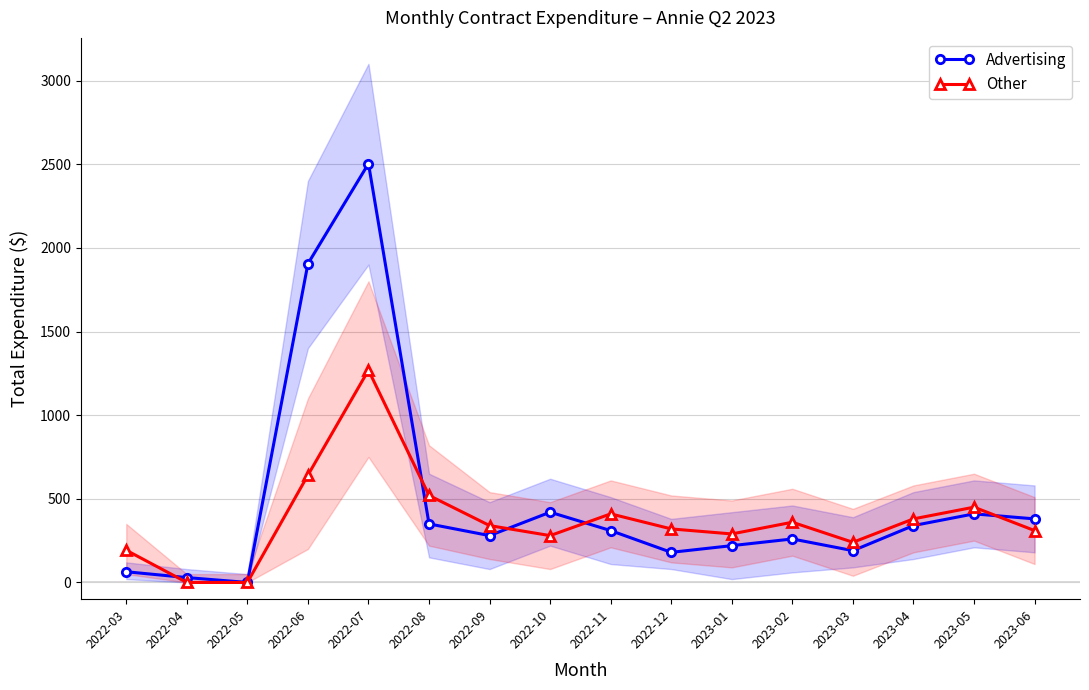

What are all the series names shown in the legend?

Advertising, Other